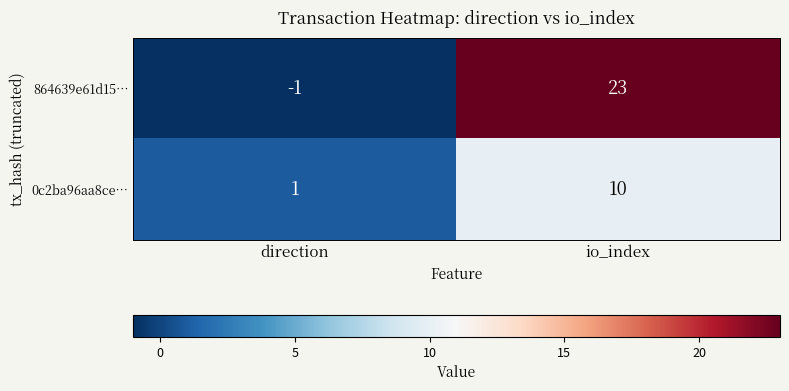

At which label is 0c2ba96aa8ce… closest to 5?

direction